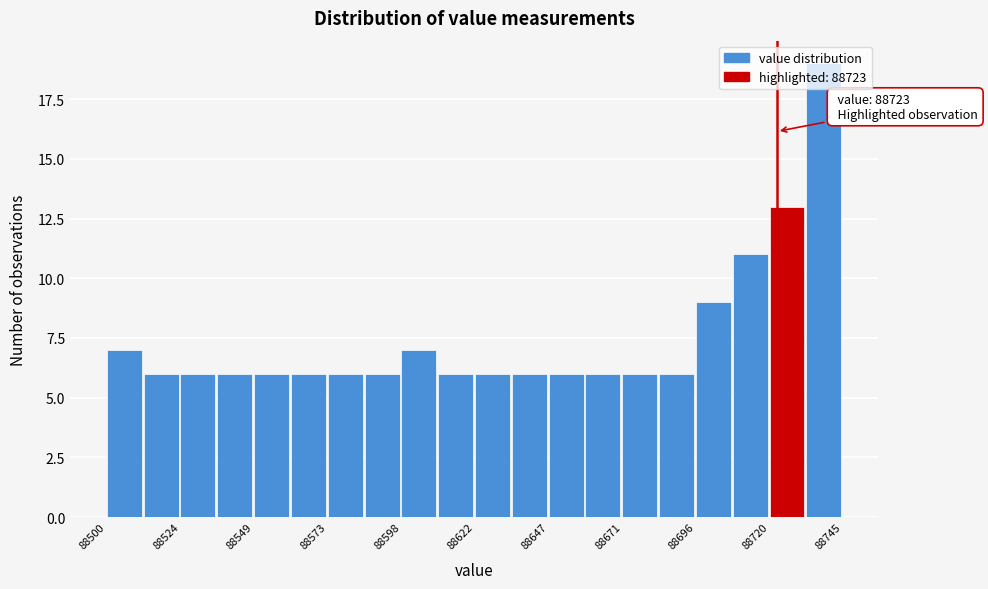

Around what value on the x-axis is the tallest bar? Give the approximate position of its centre, as read against the axis.

88740